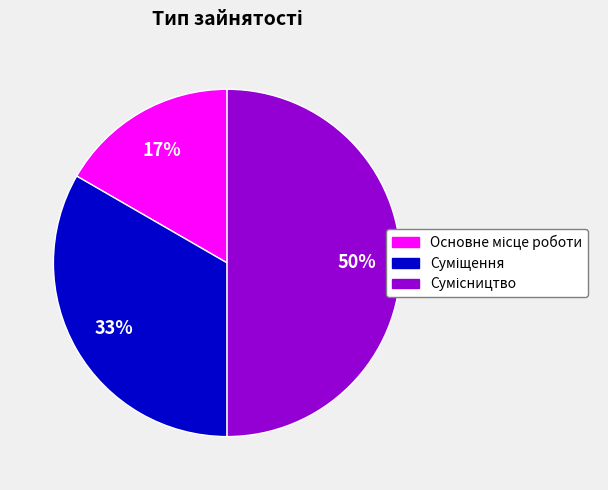

To the nearest percent, what is the average slice percentage?

33%